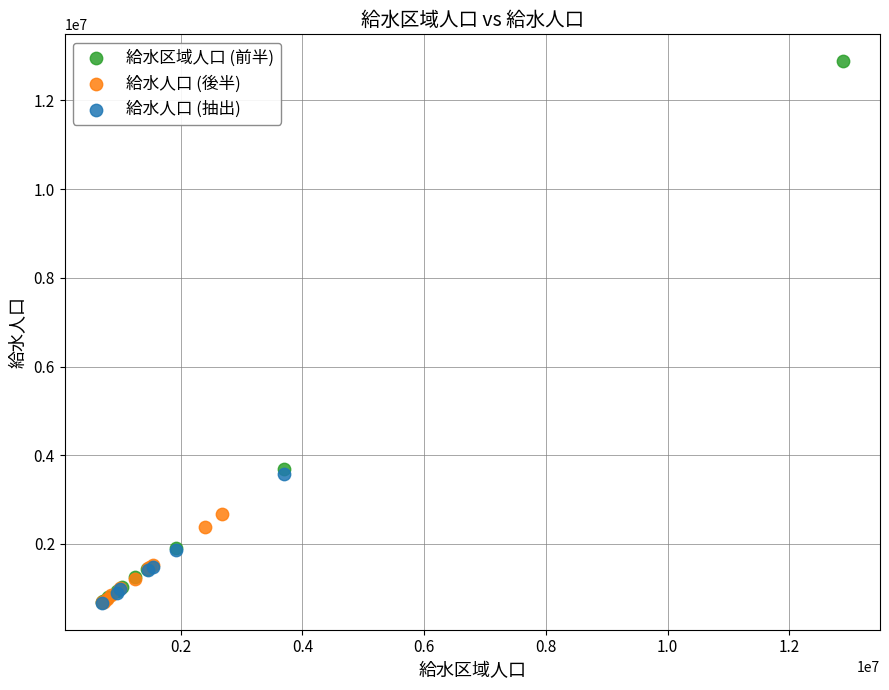

Which series contains the highest Y value?

給水区域人口 (前半)